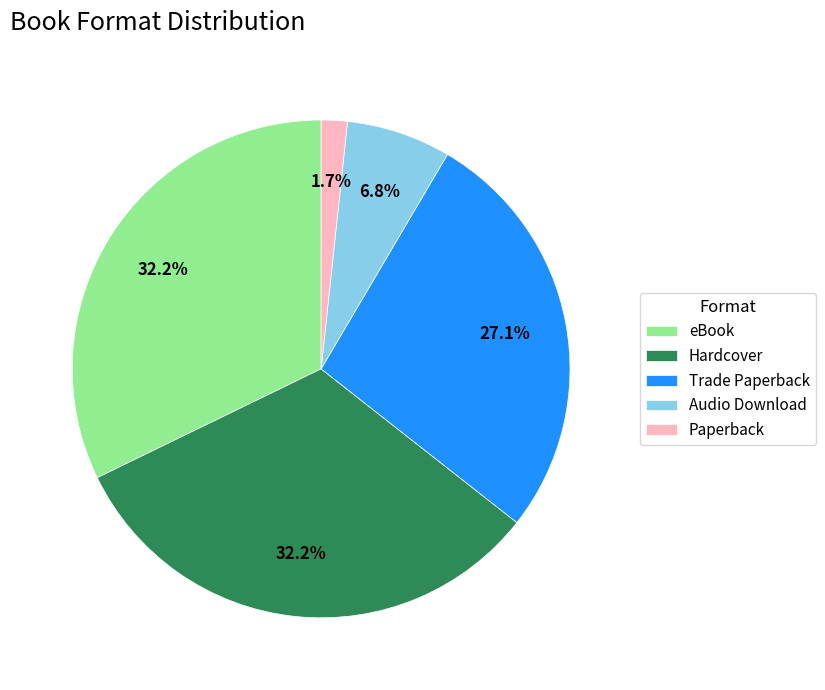

To the nearest percent, what percentage of the pie is eBook?

32%